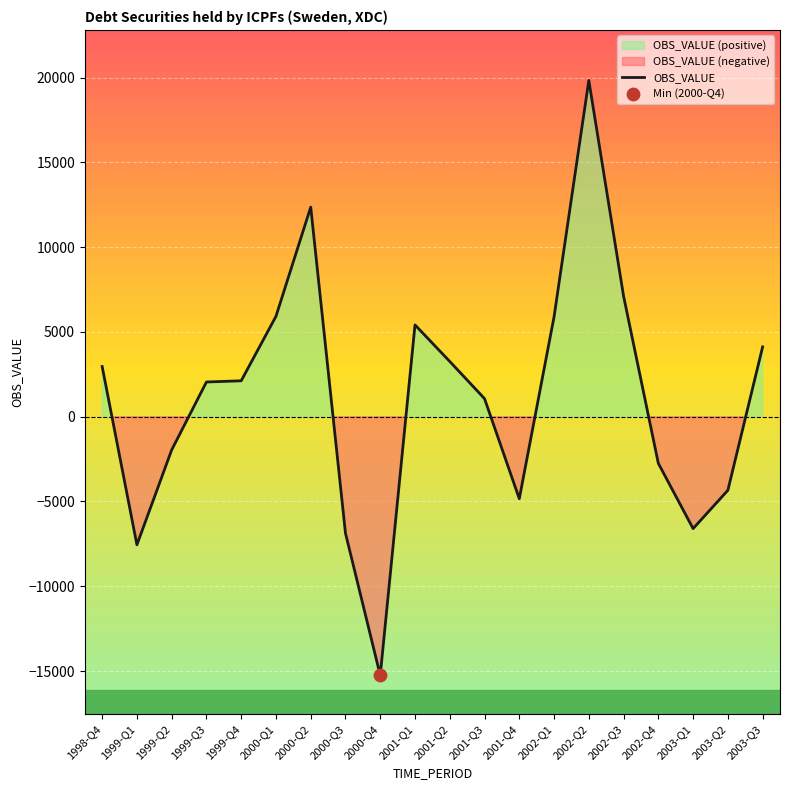

What is the change in value from 2000-Q3 to 2002-Q3?

+13988